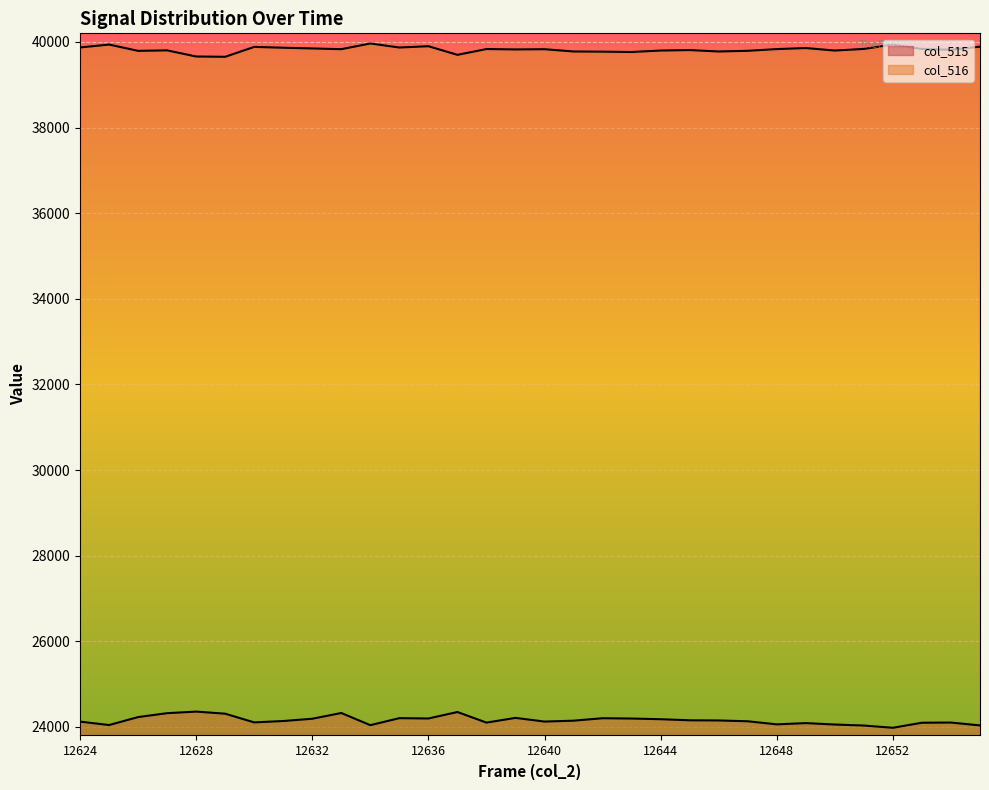

Is the value of col_516 at 12626 greater than the value of col_515 at 12655?

Yes